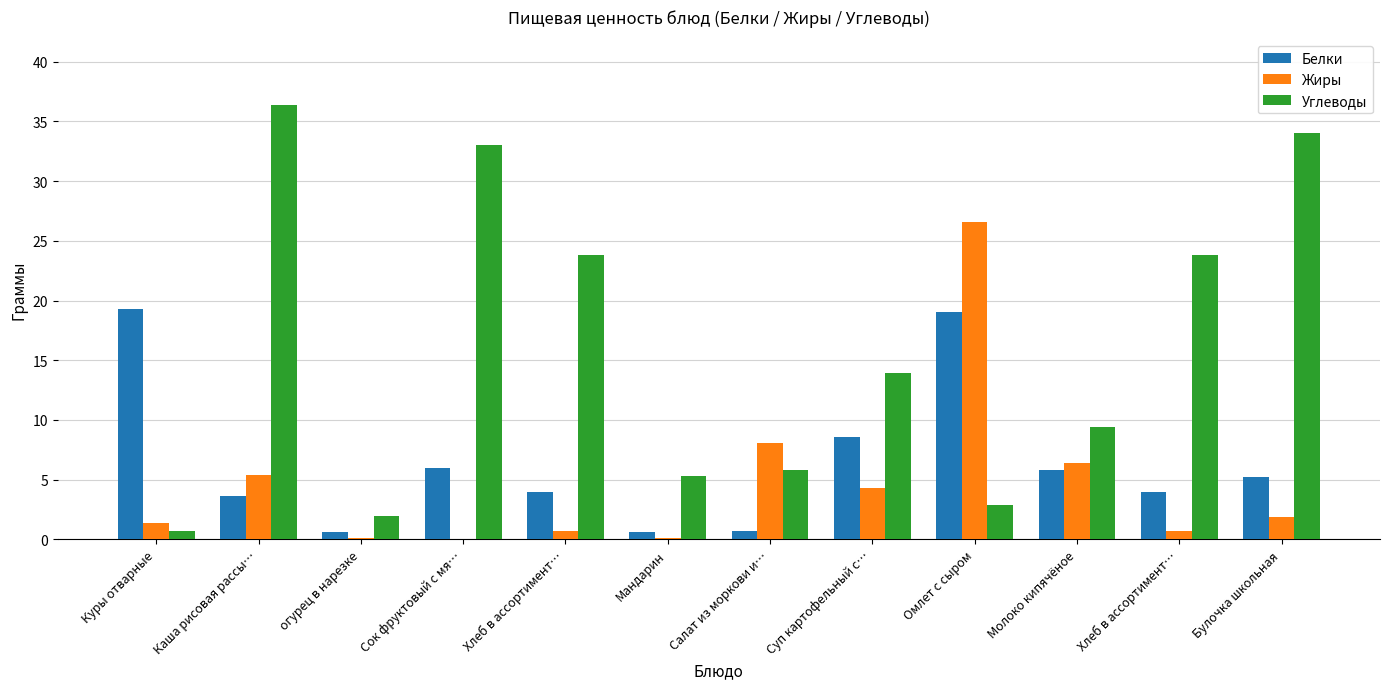

Which series has the largest total across all categories?

Углеводы